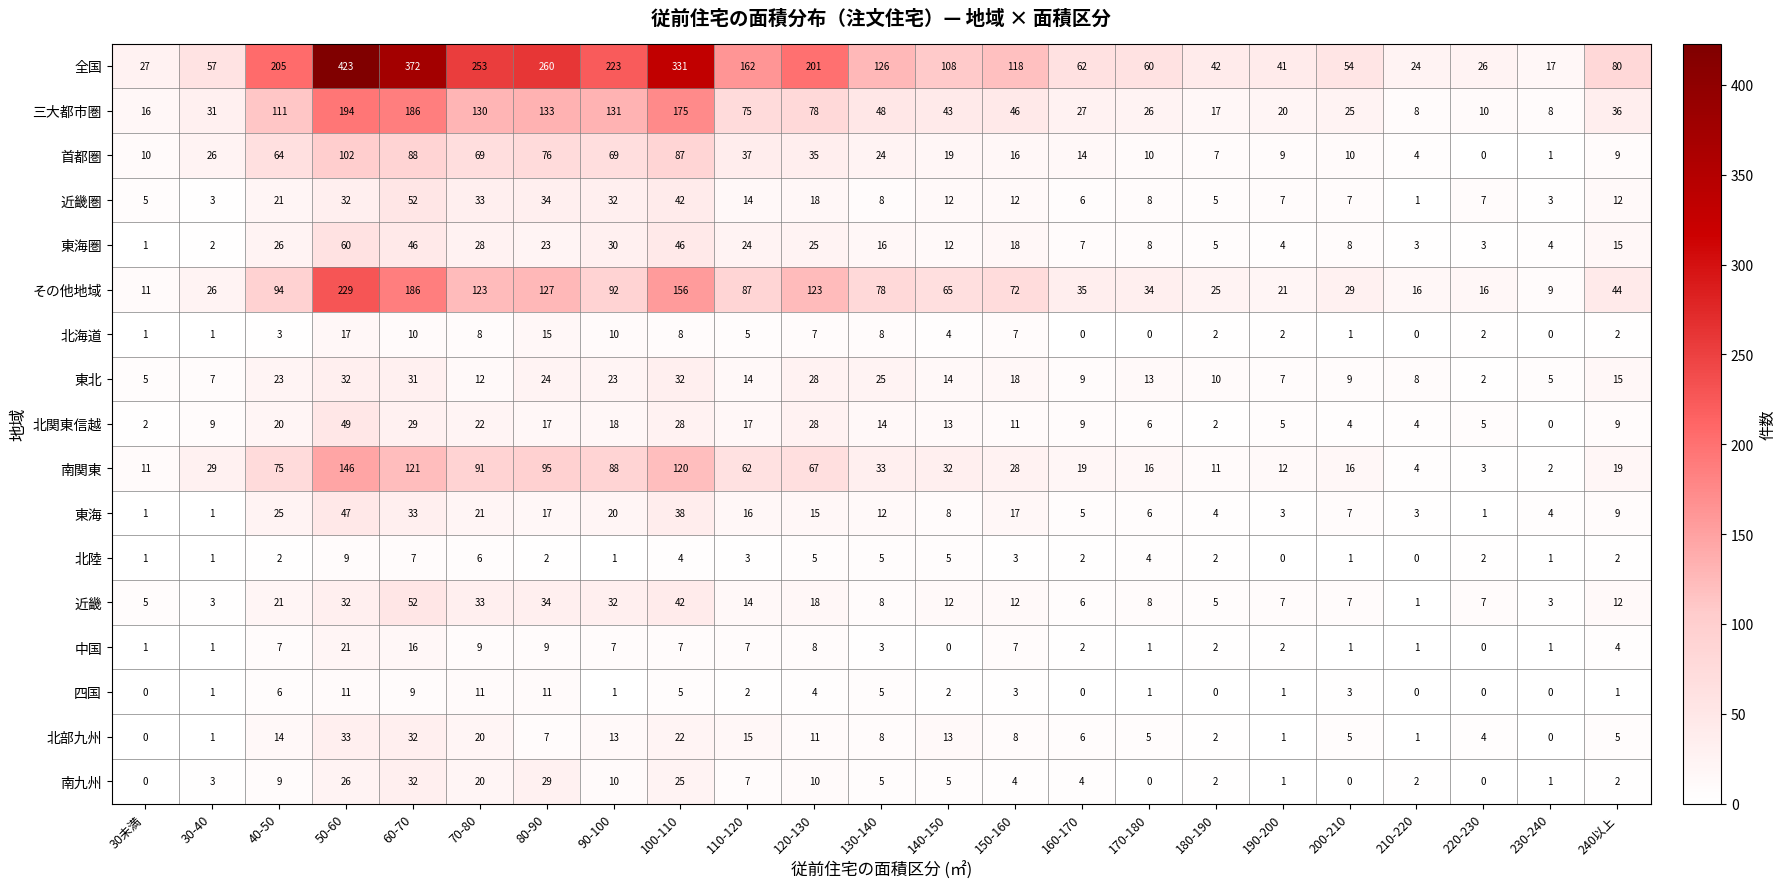

How many series are shown in this chart?

17